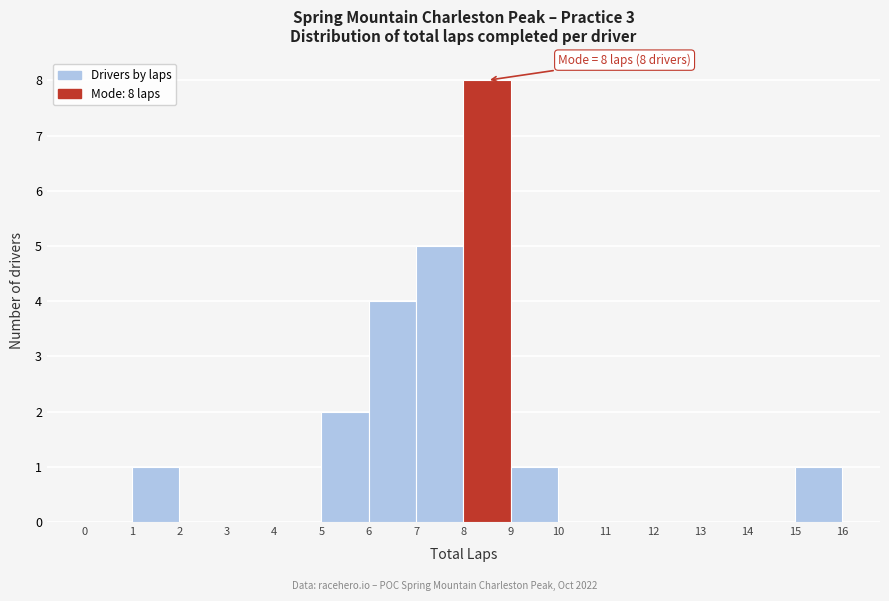

Over which range of the x-axis is the bar tallest?

8 to 9